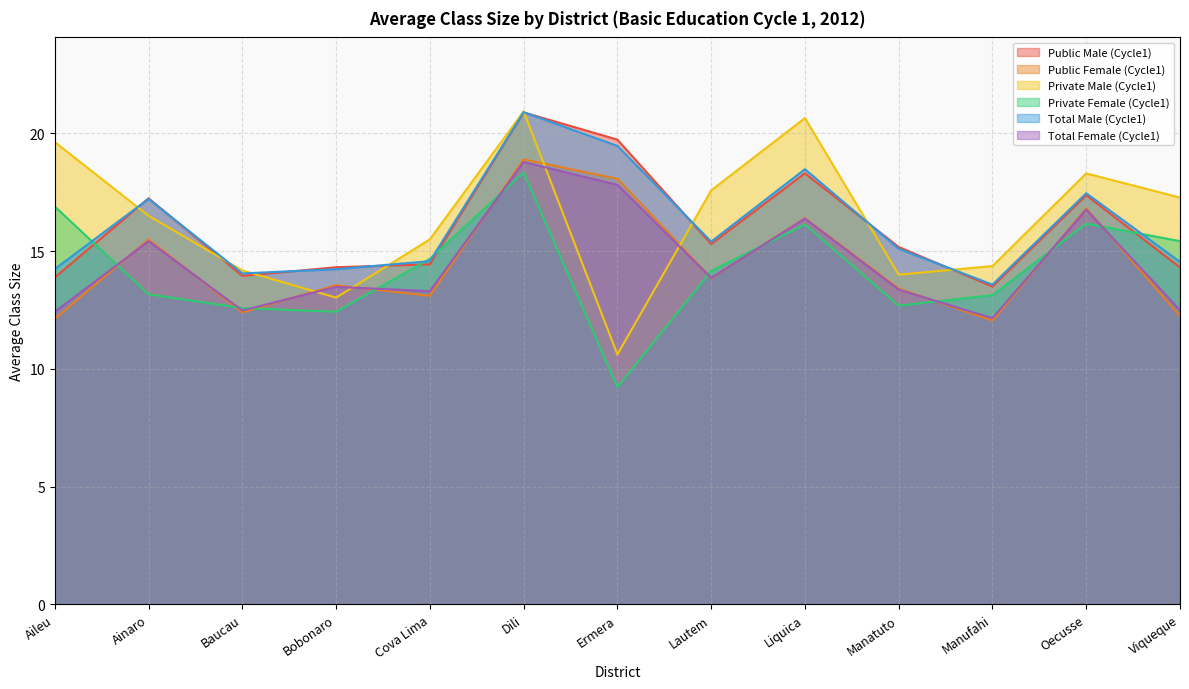

At which category does Total Female (Cycle1) reach its first local valley?

Baucau